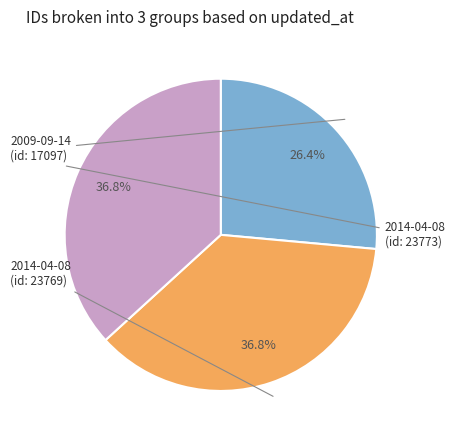

Does any single category account for the majority?

No